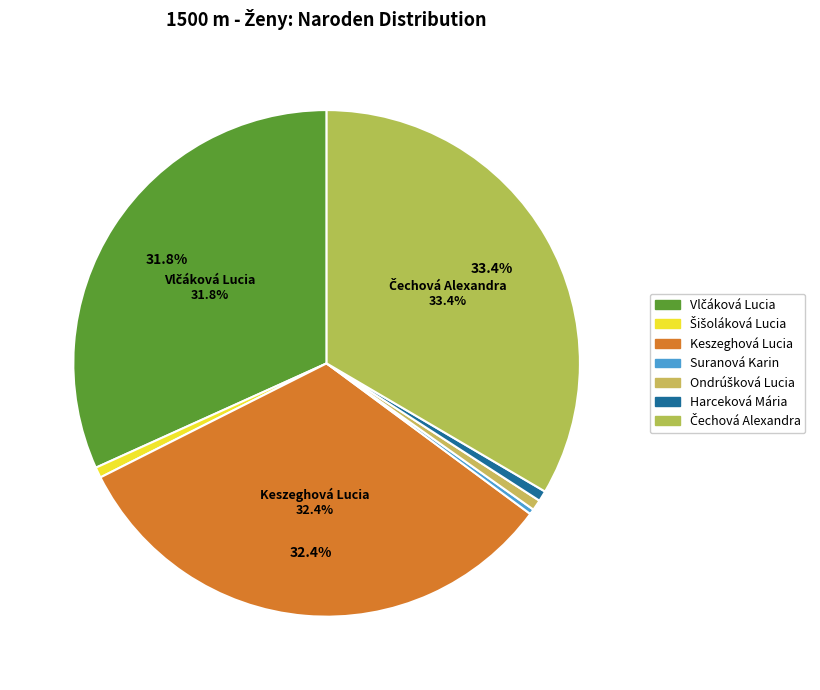

What is the change in value from Vlčáková Lucia to Harceková Mária?

-92